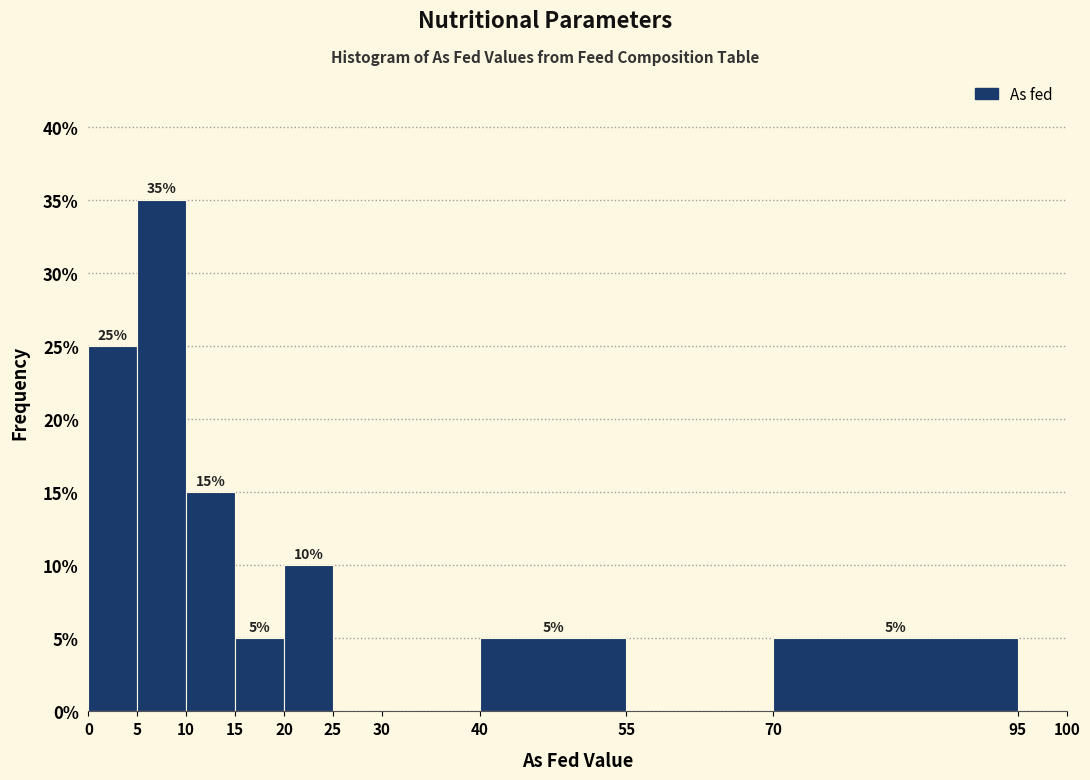

Which range on the x-axis has the tallest bar?

5 to 10